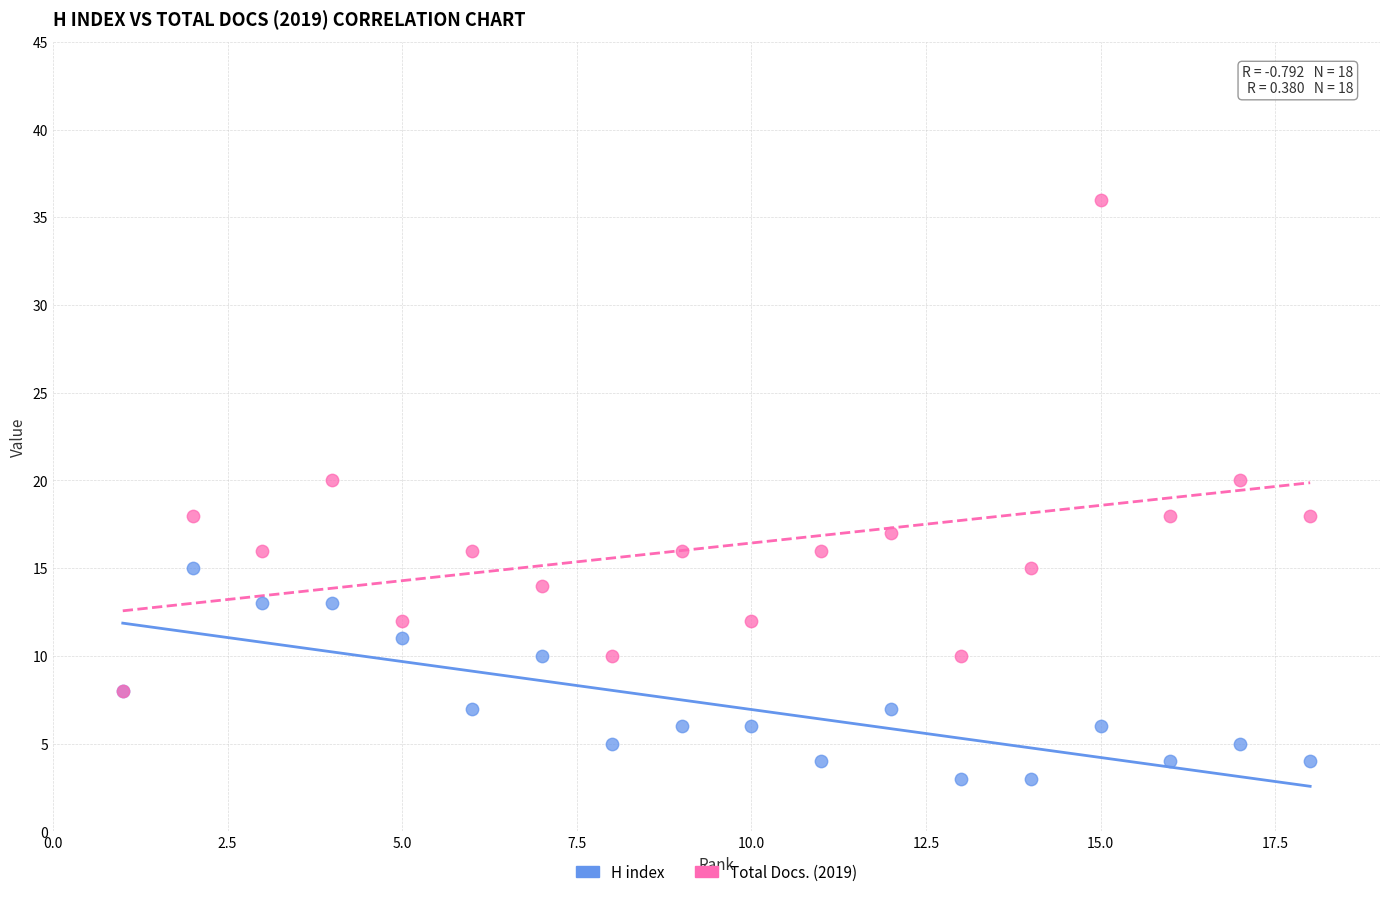

Which series has the widest spread of Y values?

Total Docs. (2019)